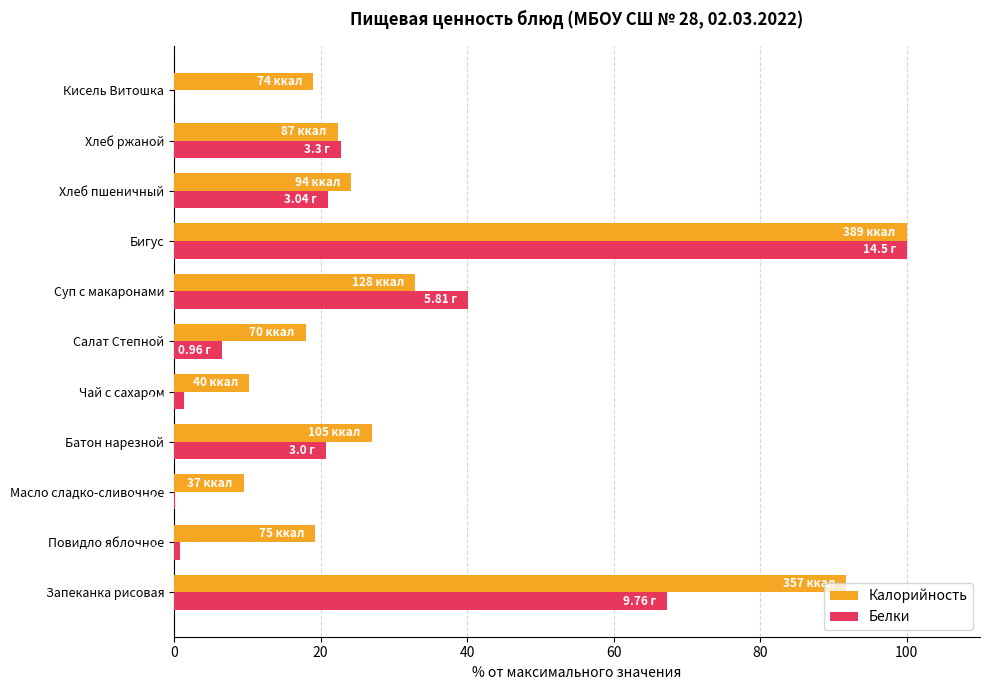

Which category has the highest value in the Белки series?

Бигус